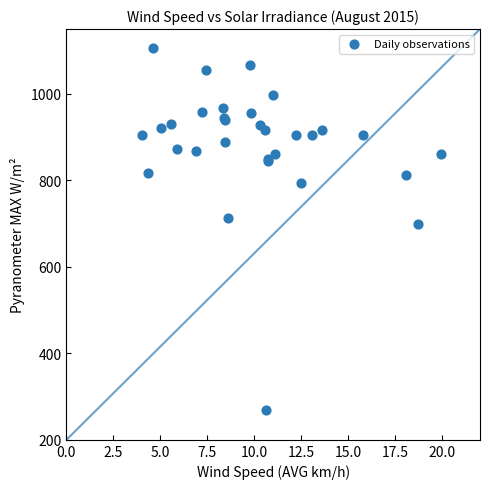

What Y value in the scatter plot is closest to 687?

698.8